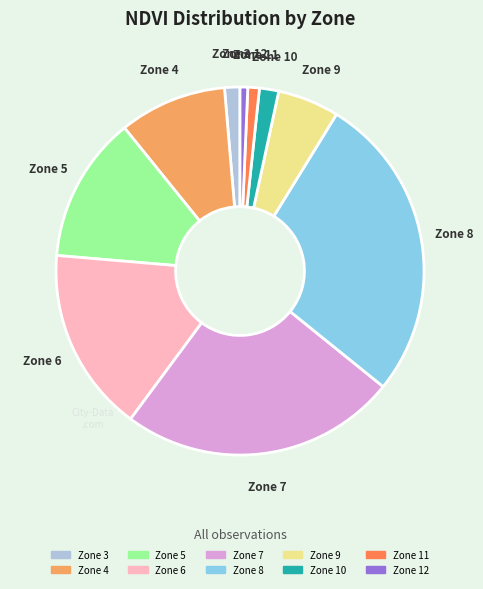

Is there a majority slice in this chart?

No